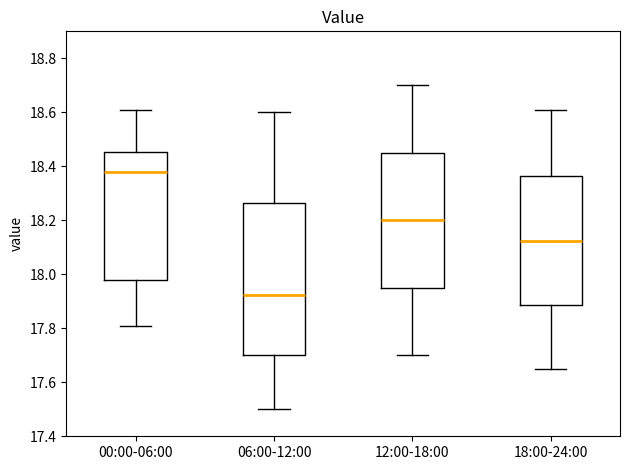

Reading left to right, transcribe this box plot: for each box, give where its median line is, the range the box spans, and where its two whiskers end, as read against the y-axis. The values are not printed on the chart, so give them approximately, as read against the axis.

00:00-06:00: median 18.38, box 17.98 to 18.46, whiskers 17.82 to 18.62
06:00-12:00: median 17.92, box 17.70 to 18.26, whiskers 17.50 to 18.60
12:00-18:00: median 18.20, box 17.96 to 18.46, whiskers 17.70 to 18.70
18:00-24:00: median 18.12, box 17.88 to 18.36, whiskers 17.66 to 18.62